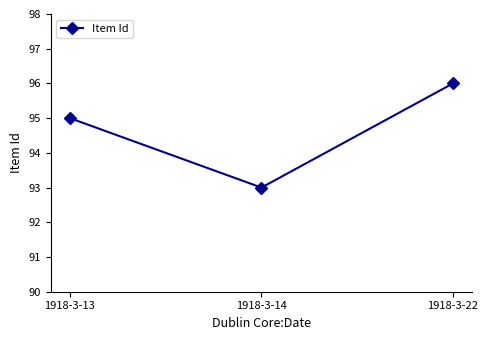

The value at 1918-3-13 is 21. True or false?

False